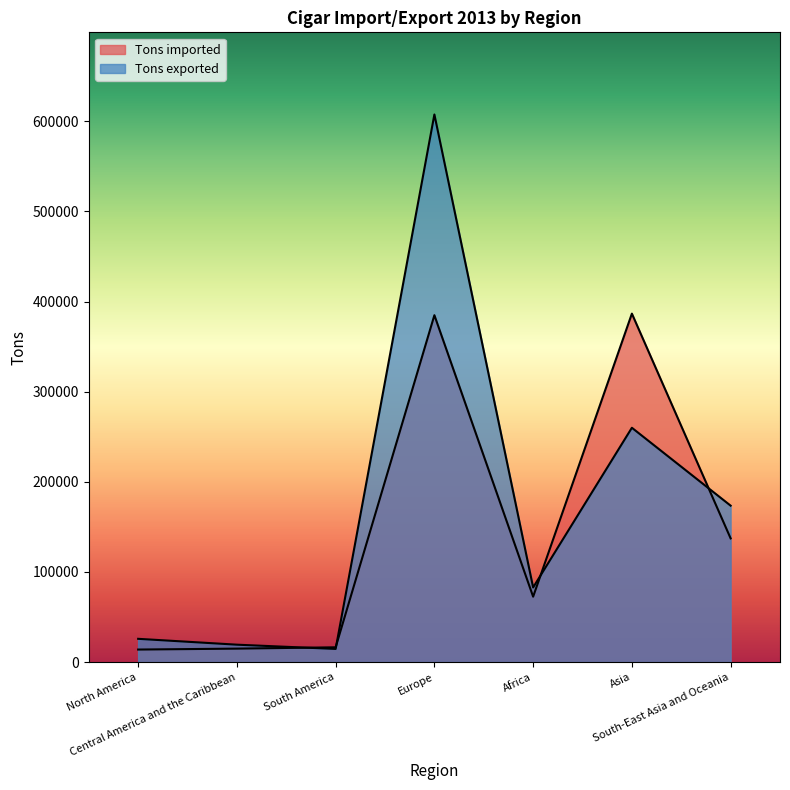

Does the chart have visible grid lines?

No